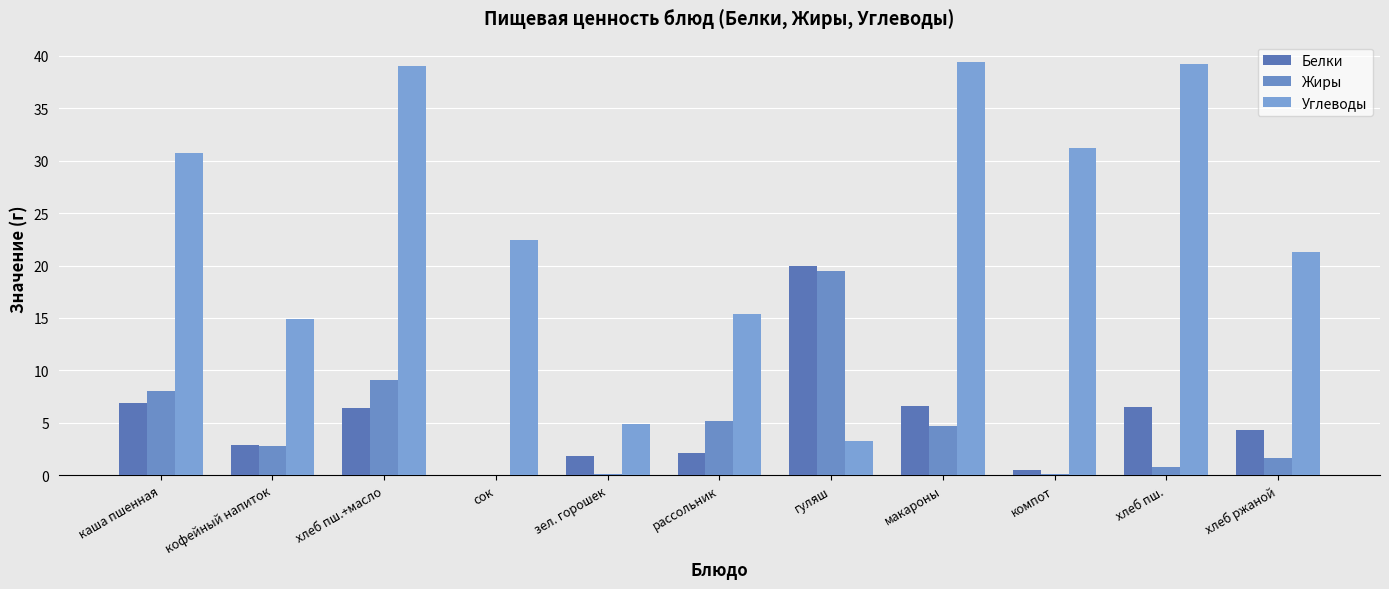

How many data points in Углеводы are above 22?

6